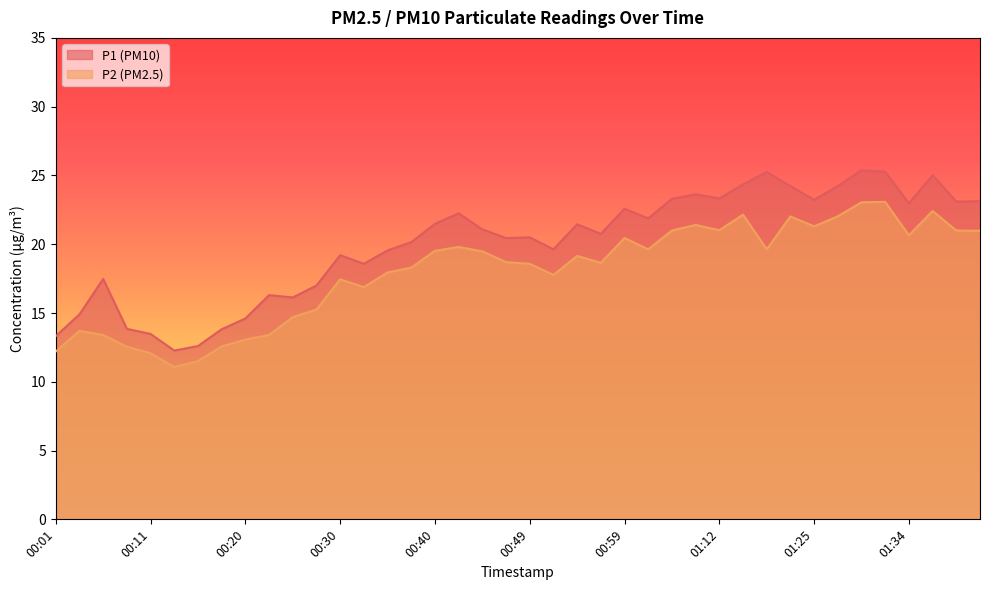

Read the P1 value at 01:19.

24.2